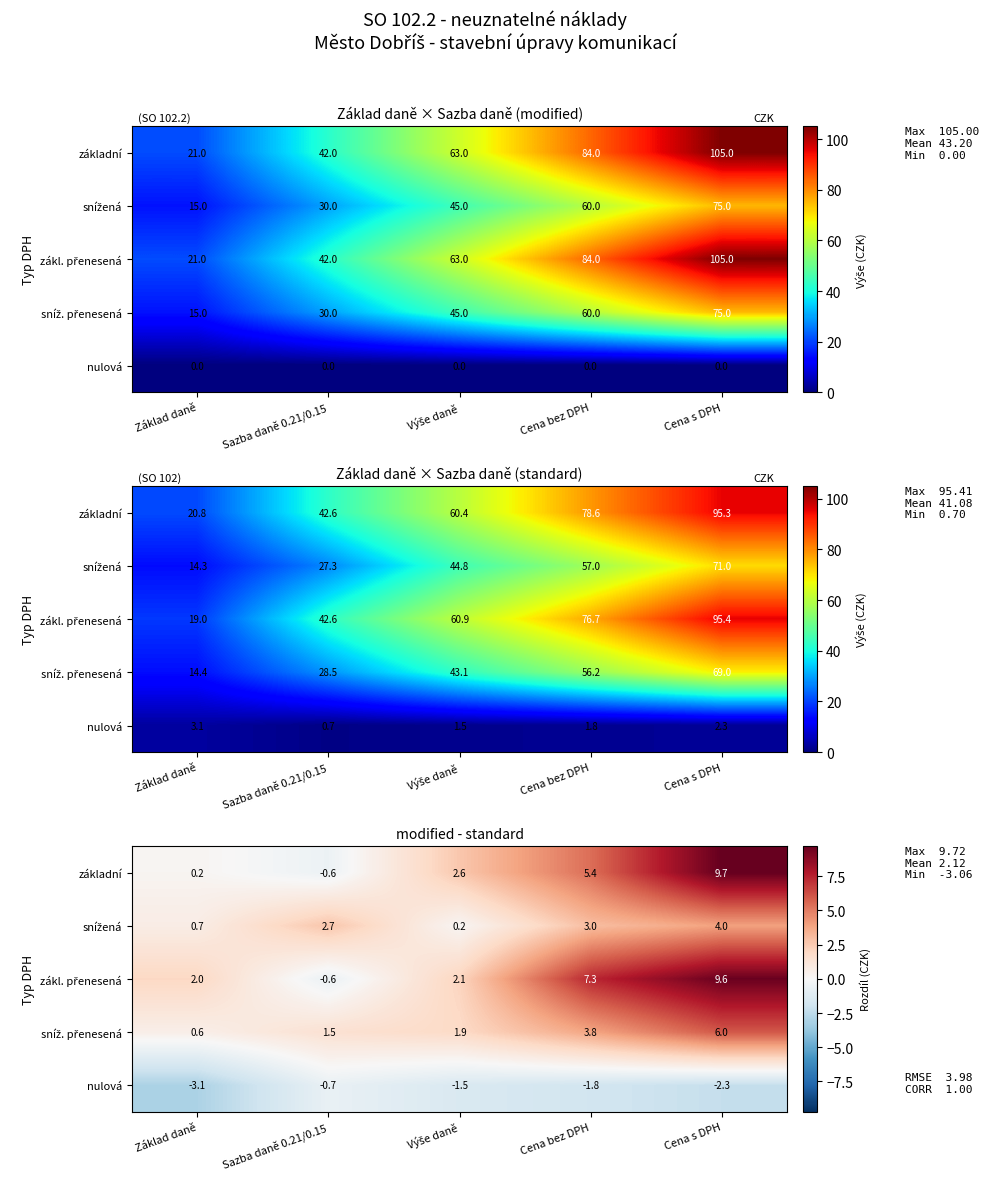

Which has a higher value, Výše daně or Základ daně?

Výše daně